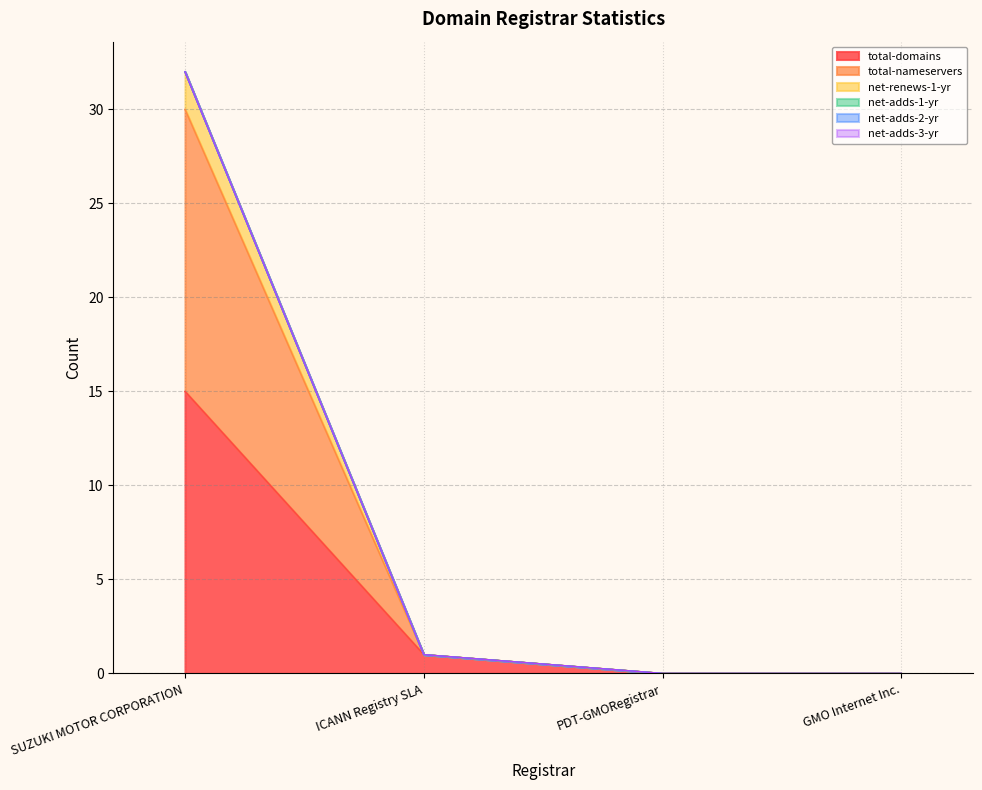

At which category is the sum across all series the highest?

SUZUKI MOTOR CORPORATION